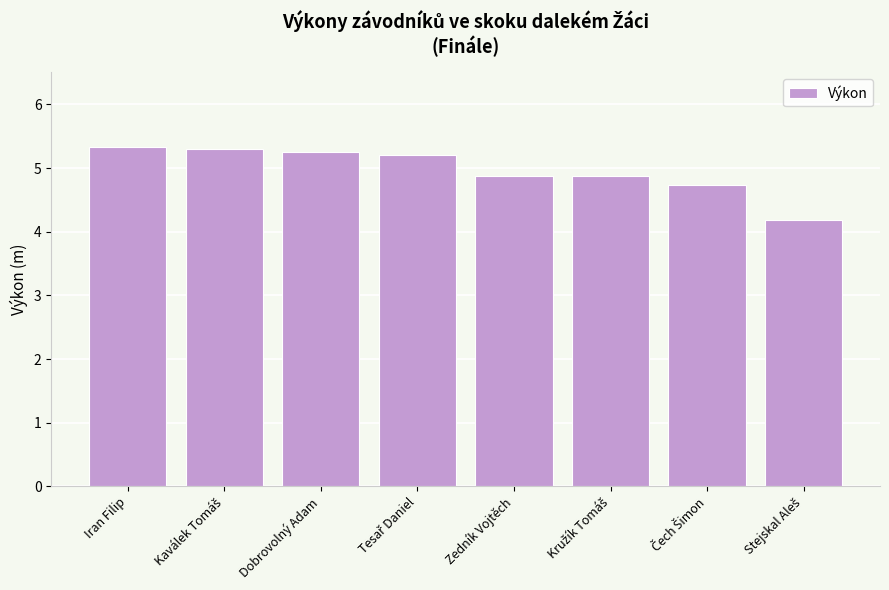

The chart shows a value of 5.3 at Iran Filip. True or false?

True